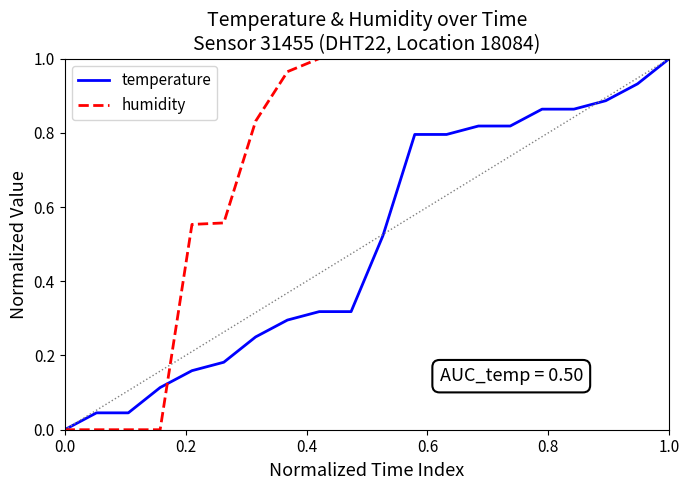

What are all the series names shown in the legend?

temperature, humidity